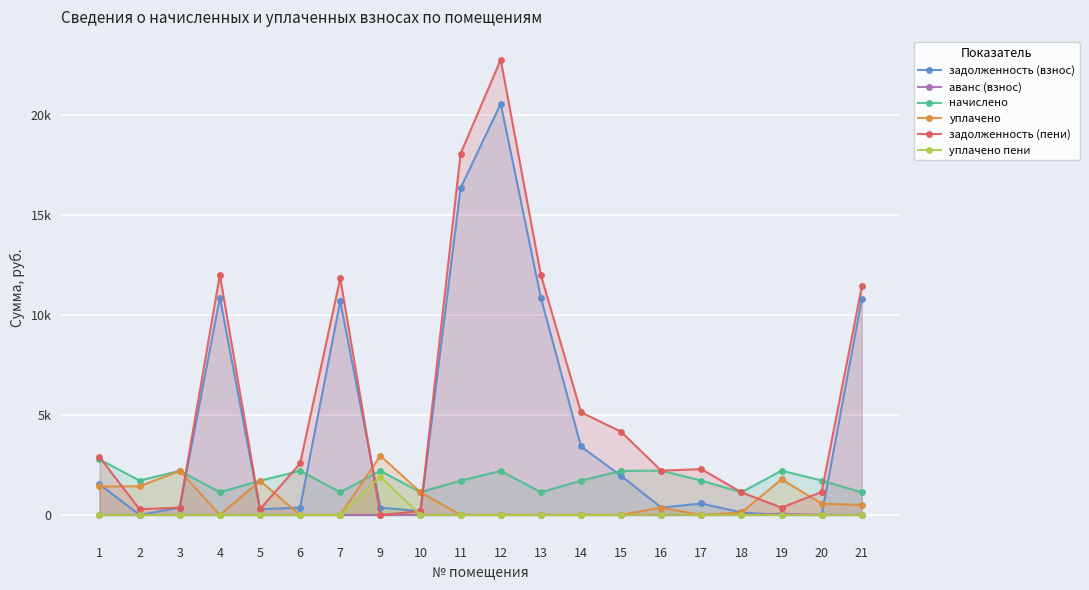

How many data points in задолженность (пени) are above 2575?

10